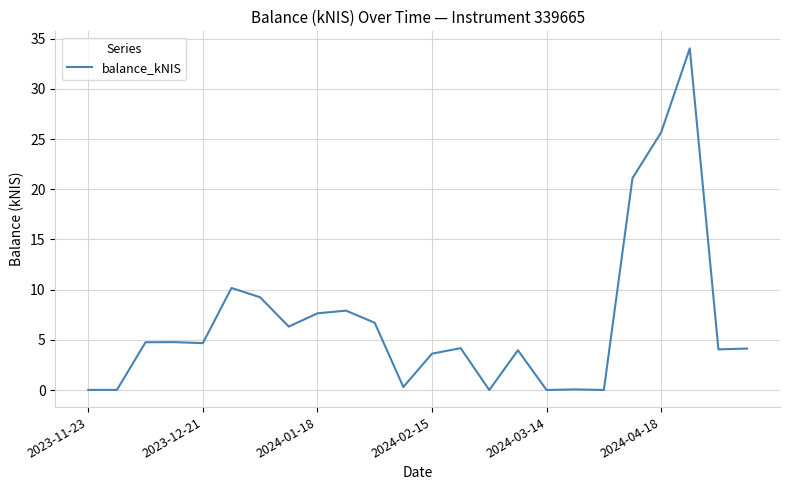

What is the maximum value shown in the chart?

34.0